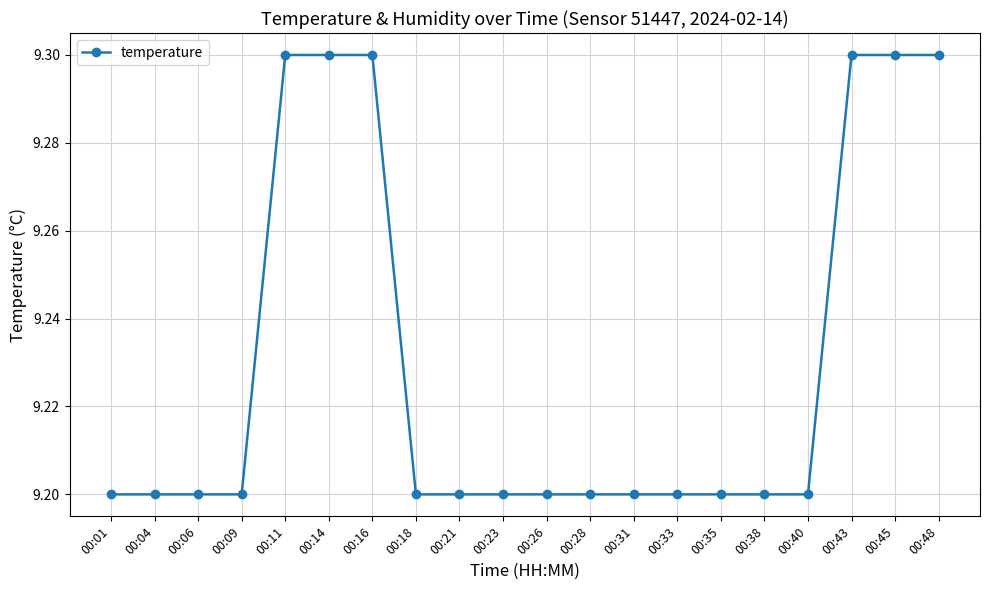

Is this an area chart (filled region under the line)?

No